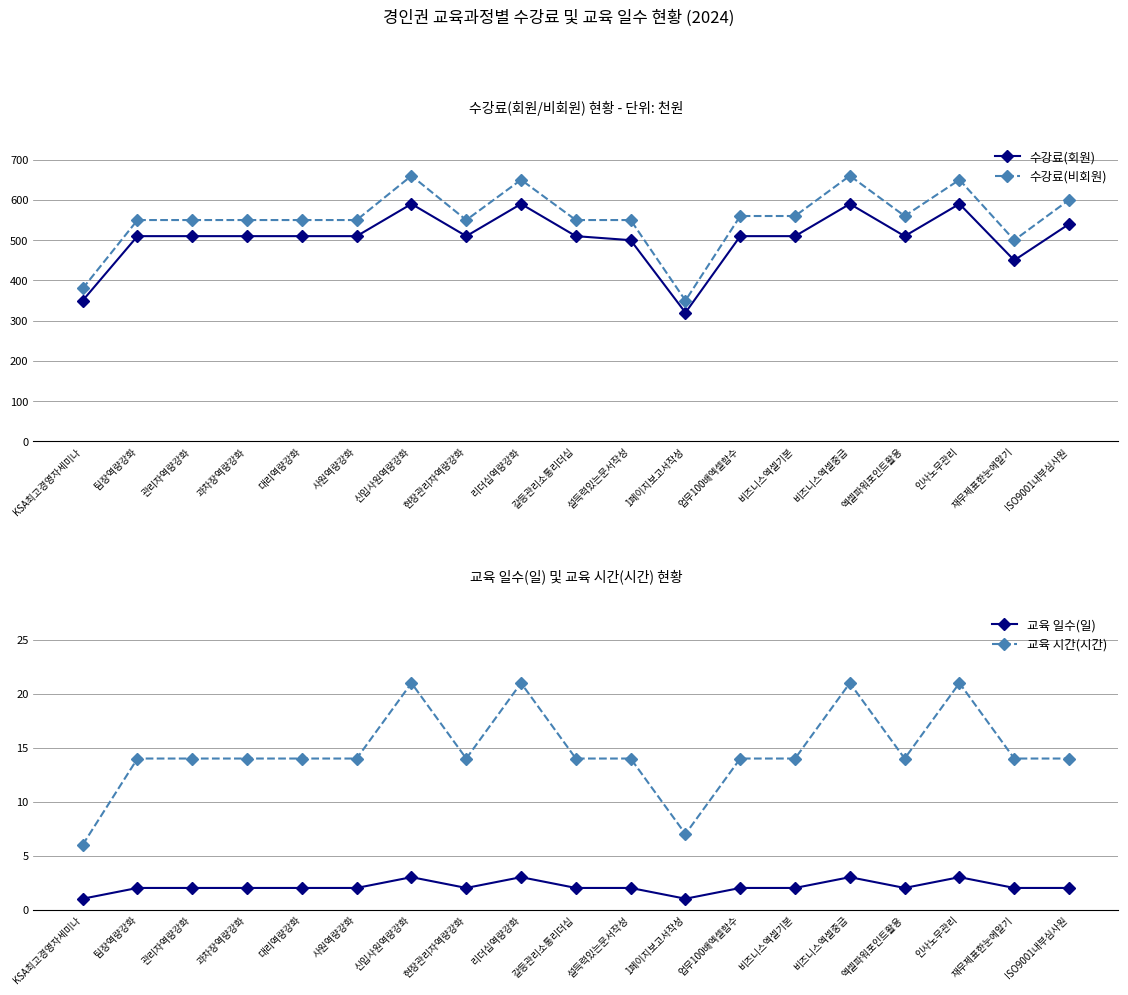

At which label does 교육 시간(시간) reach its minimum?

KSA최고경영자세미나